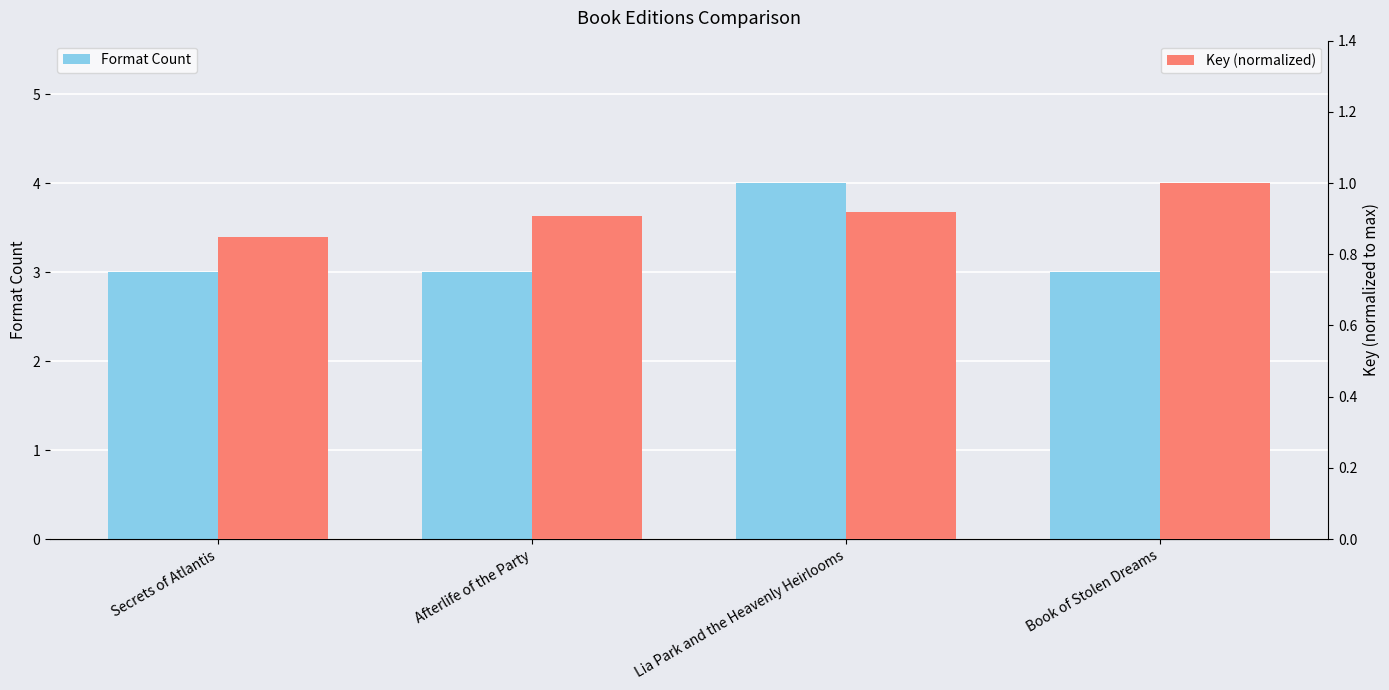

Reading left to right, list all the values displayed in this chart.

Format Count: 3.0	3.0	4.0	3.0
Key (normalized): 0.8	0.9	0.9	1.0